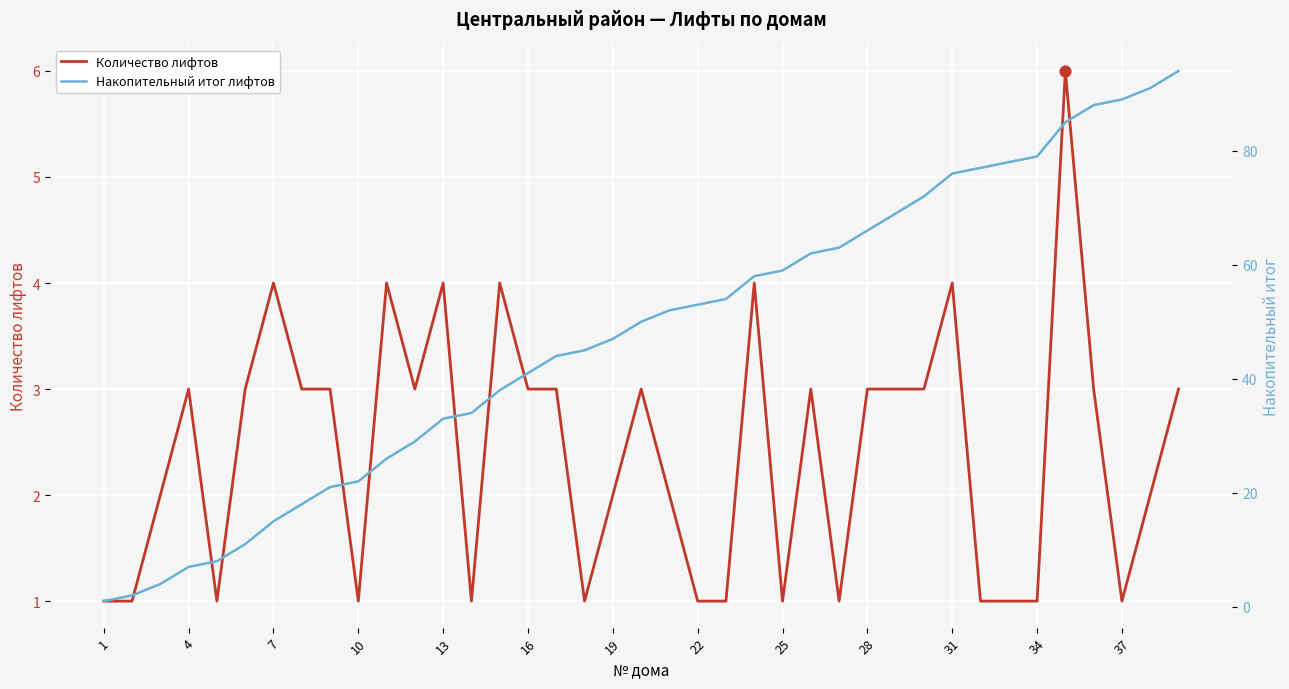

At how many categories does at least one series exceed 39?

24